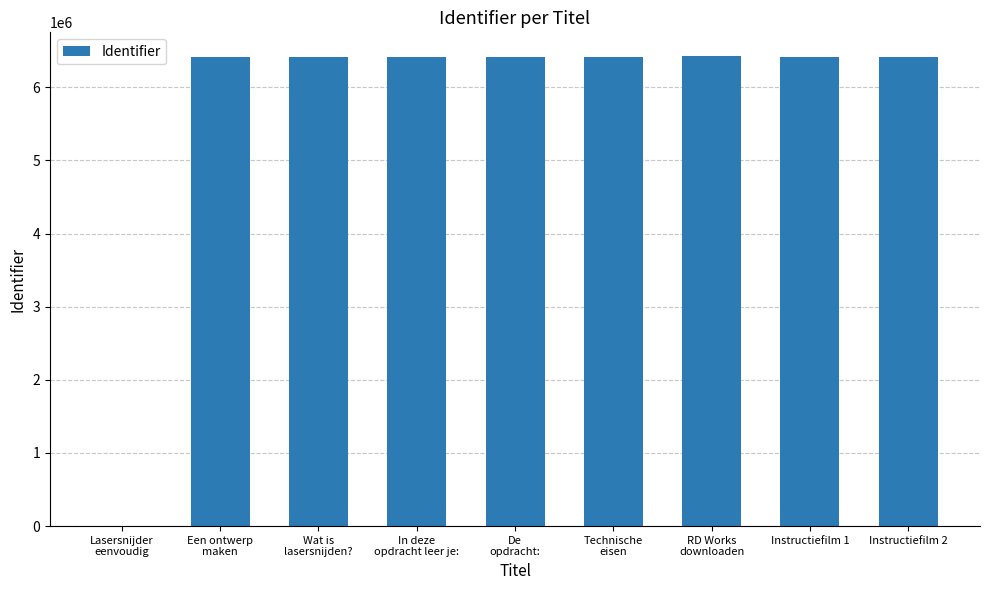

What is the change in value from Een ontwerp
maken to Instructiefilm 1?

+12